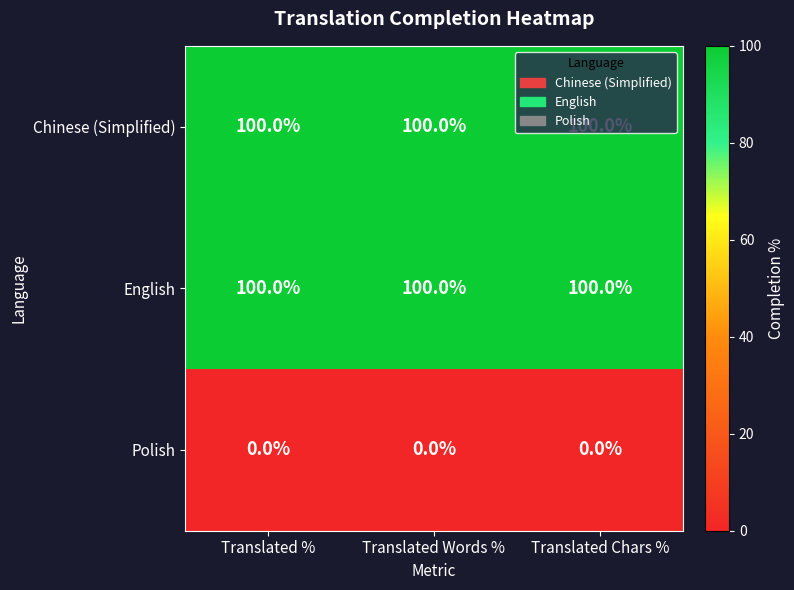

Is it true that Polish equals 0 at Translated Chars %?

True